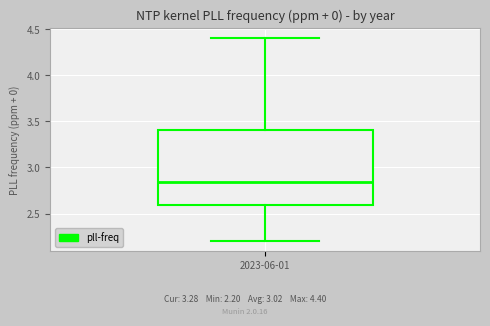

Read this box plot against the y-axis: the position of the median line, the range covered by the box, and the ends of both whiskers. The values are not printed on the chart, so give them approximately, as read against the axis.

median 2.85, box 2.60 to 3.40, whiskers 2.20 to 4.40